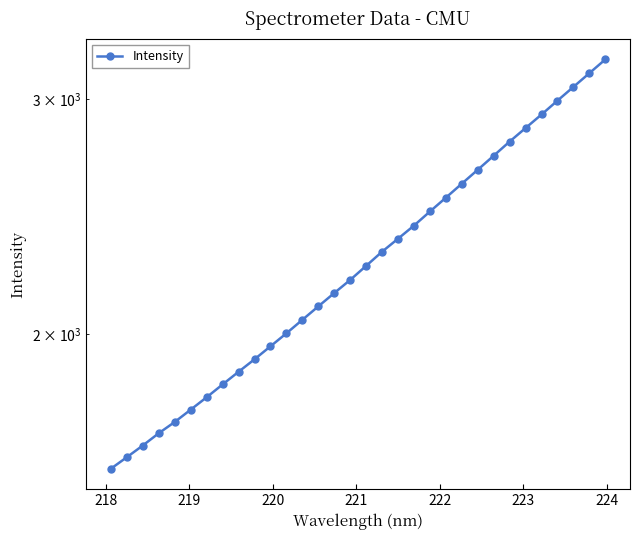

What is the smallest value displayed?

1585.8